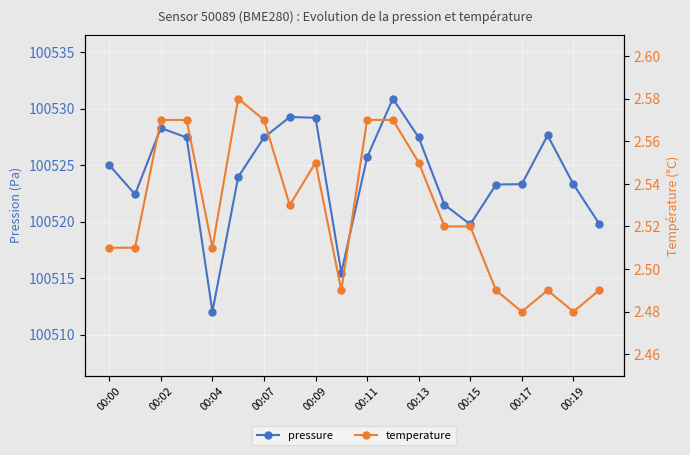

What is the value of the pressure point at the 13th from the left?

100527.4